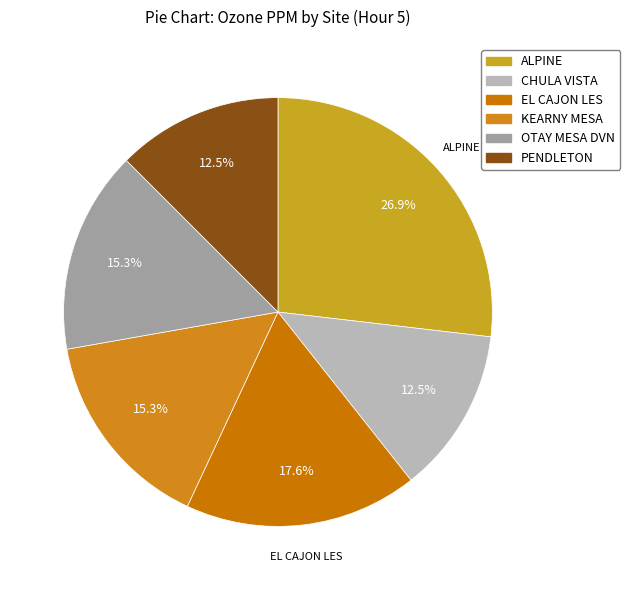

Which slice is the largest?

ALPINE